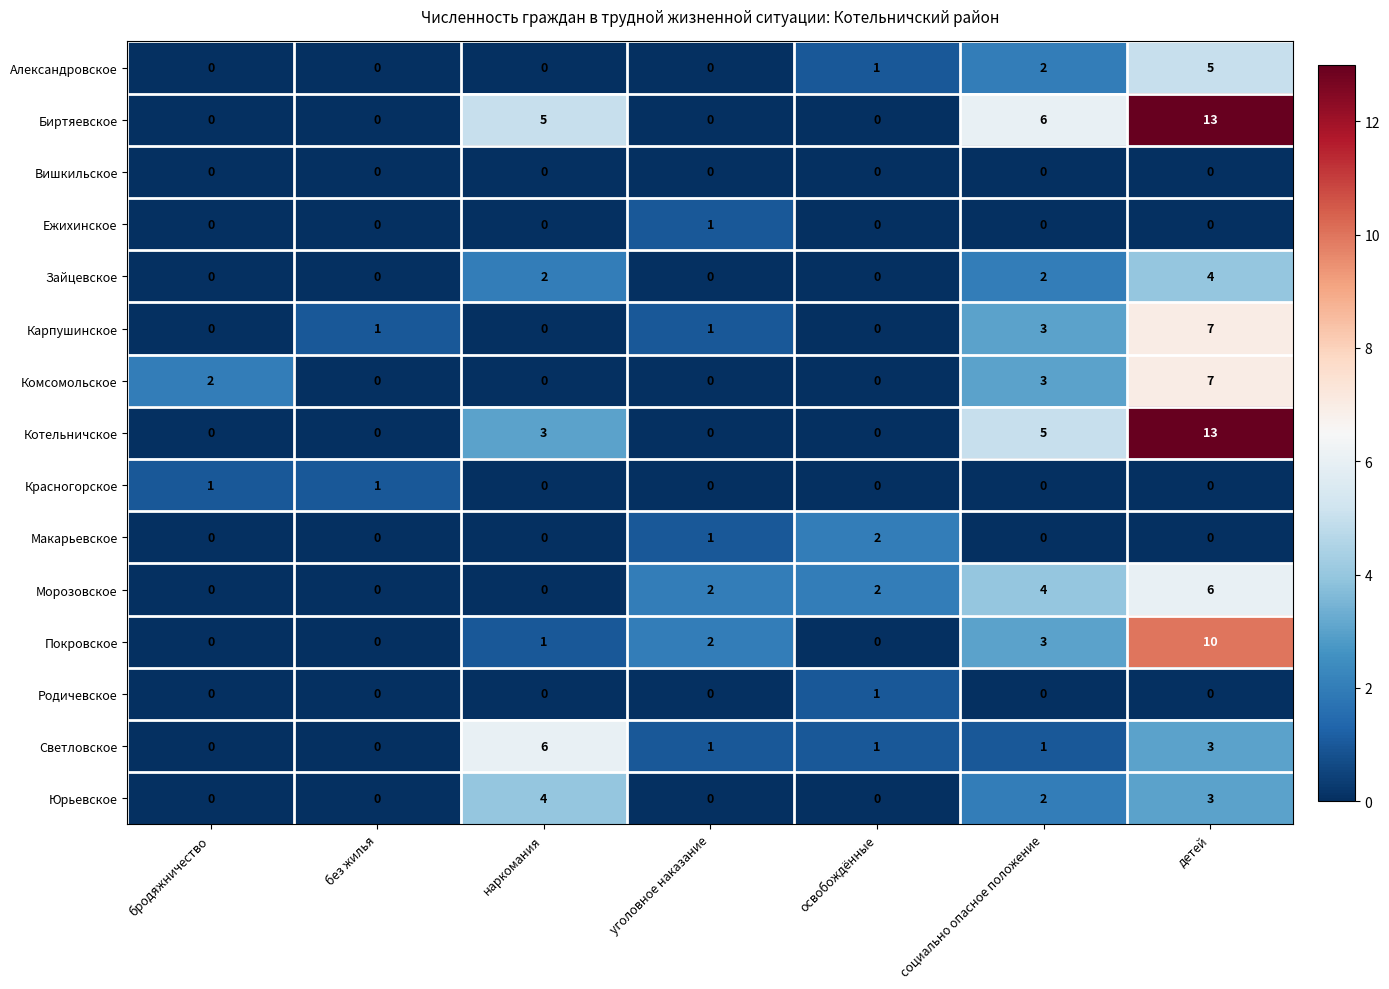

What is the difference between the highest and lowest values at наркомания?

6